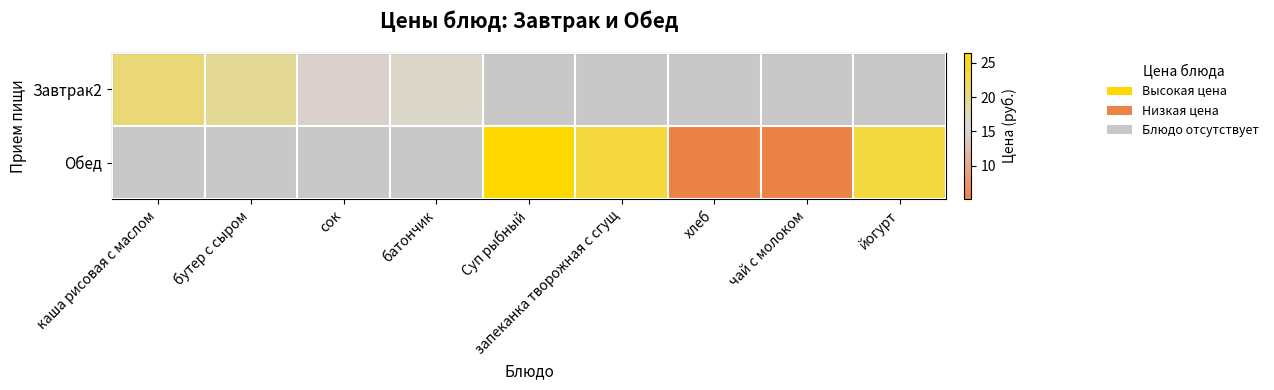

Which has a higher value, бутер с сыром or Суп рыбный?

бутер с сыром